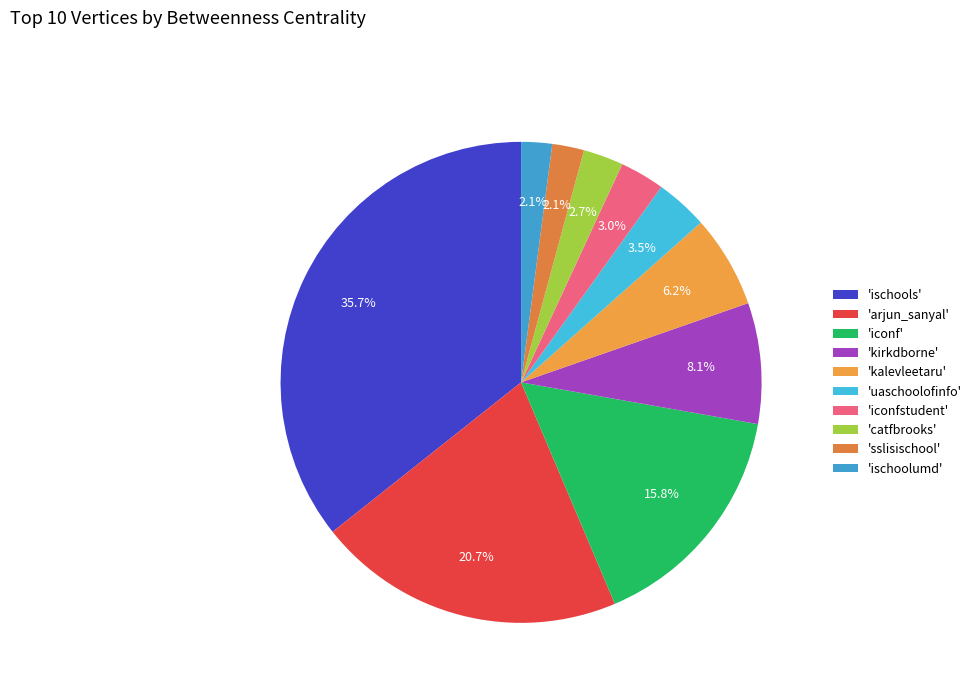

Is there any slice that represents more than half of the pie?

No